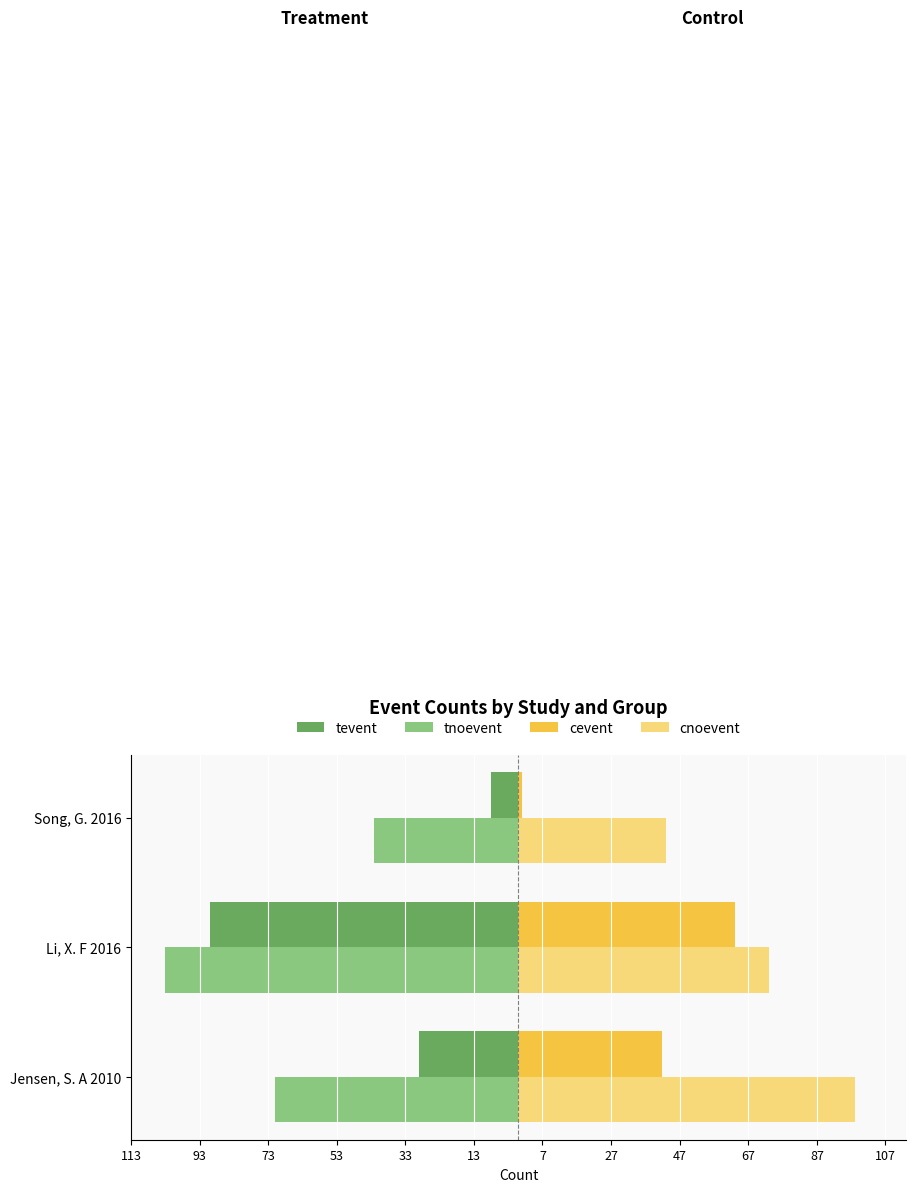

What is the value of the cnoevent bar at the 2nd from the left?

73